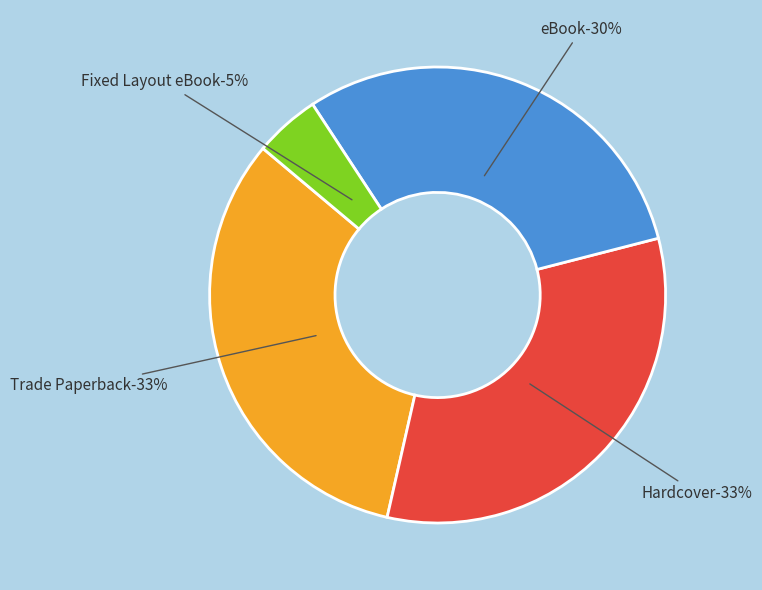

Does any single category account for the majority?

No